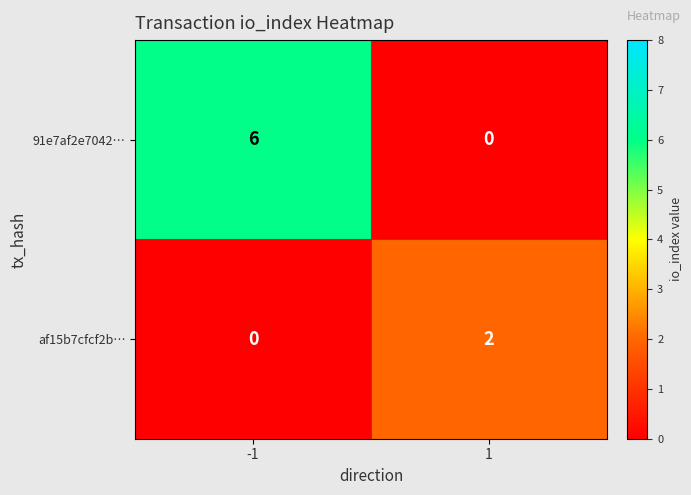

What is the spread (max minus min) of values at -1?

6